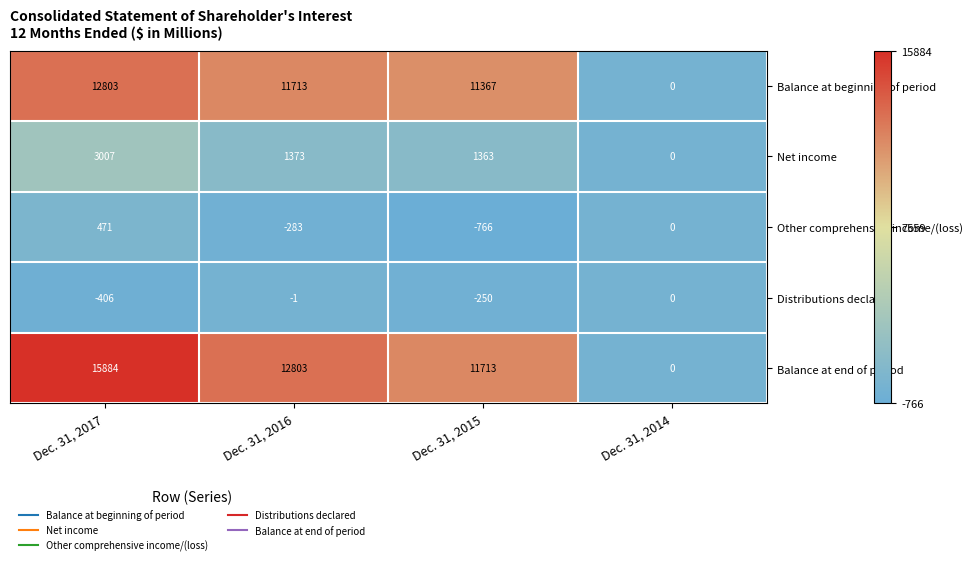

At which category is the sum across all series the highest?

Dec. 31, 2017